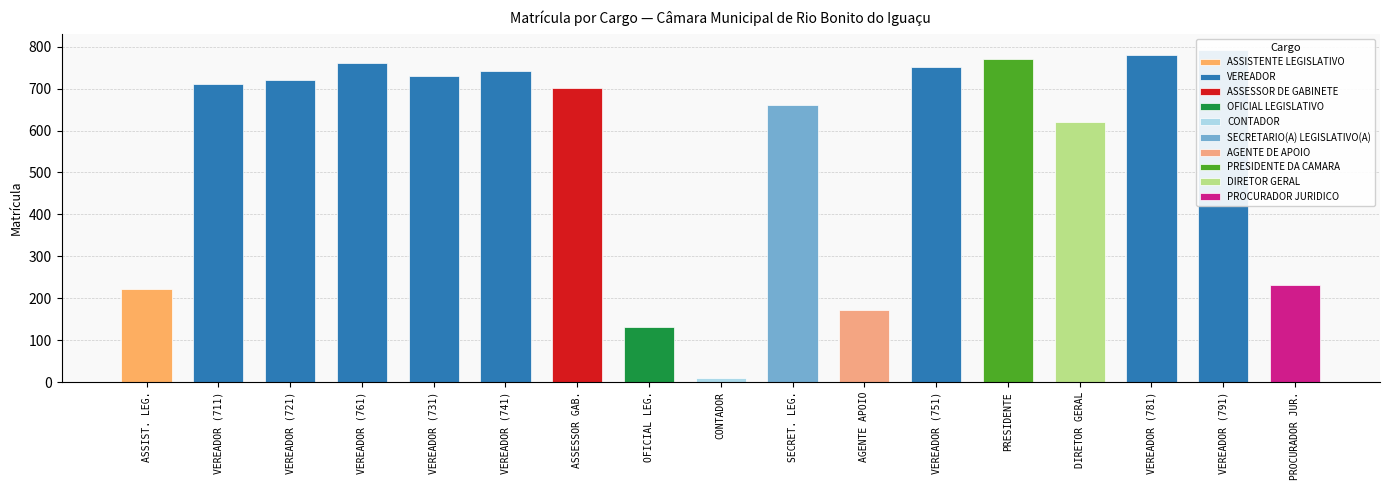

At which label is the value closest to 401?

PROCURADOR JURIDICO